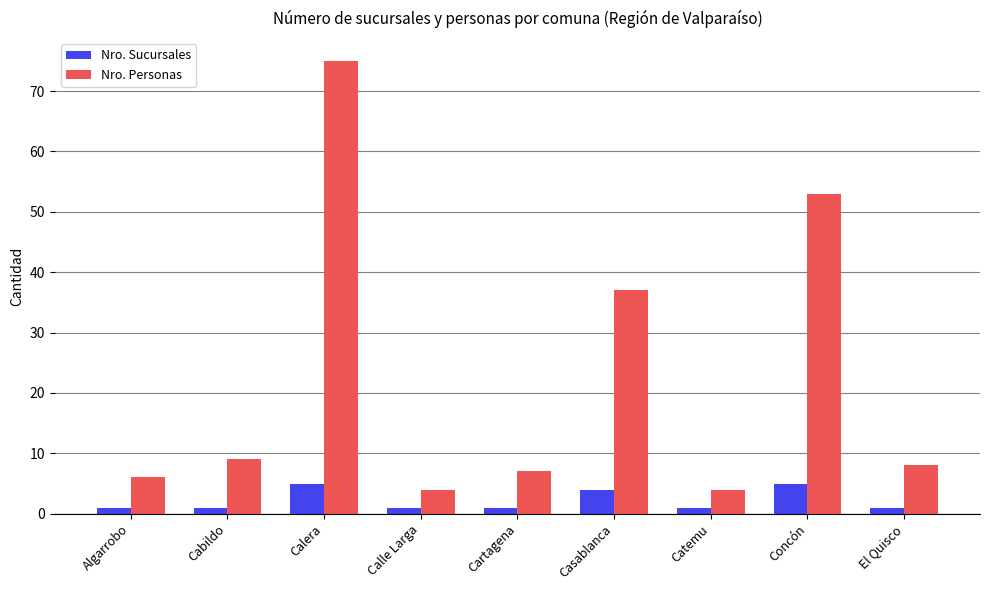

How many groups of bars are there?

9